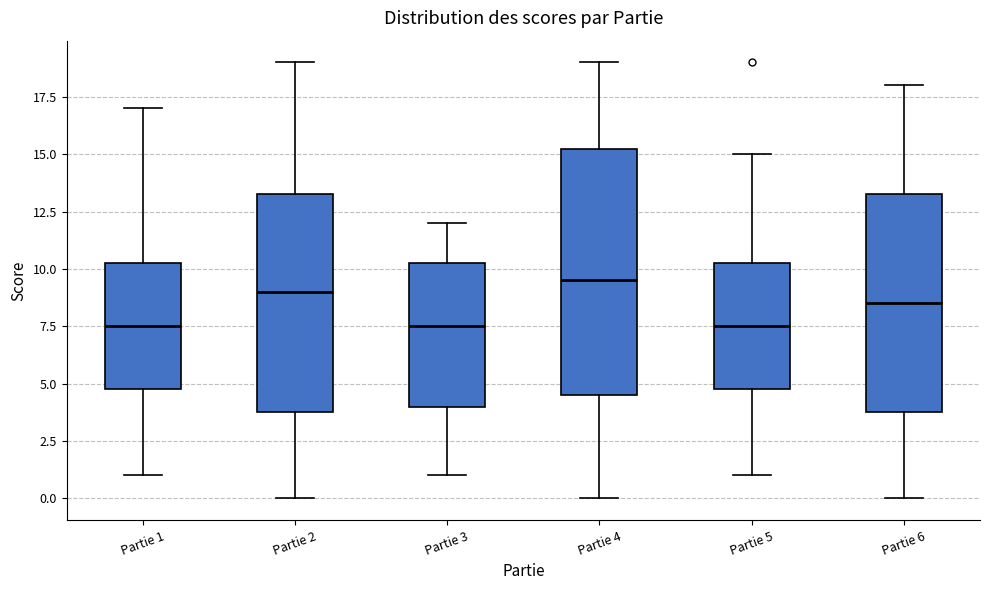

Reading left to right, read every box against the y-axis: the position of its median line, the range the box covers, and the ends of its whiskers. The values are not printed on the chart, so give them approximately, as read against the axis.

Partie 1: median 7.5, box 5.0 to 10.5, whiskers 1.0 to 17.0
Partie 2: median 9.0, box 4.0 to 13.5, whiskers 0.0 to 19.0
Partie 3: median 7.5, box 4.0 to 10.5, whiskers 1.0 to 12.0
Partie 4: median 9.5, box 4.5 to 15.5, whiskers 0.0 to 19.0
Partie 5: median 7.5, box 5.0 to 10.5, whiskers 1.0 to 15.0
Partie 6: median 8.5, box 4.0 to 13.5, whiskers 0.0 to 18.0